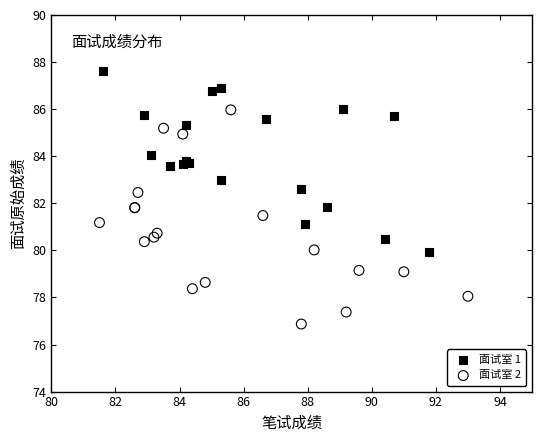

Which series contains the lowest Y value?

面试室 2